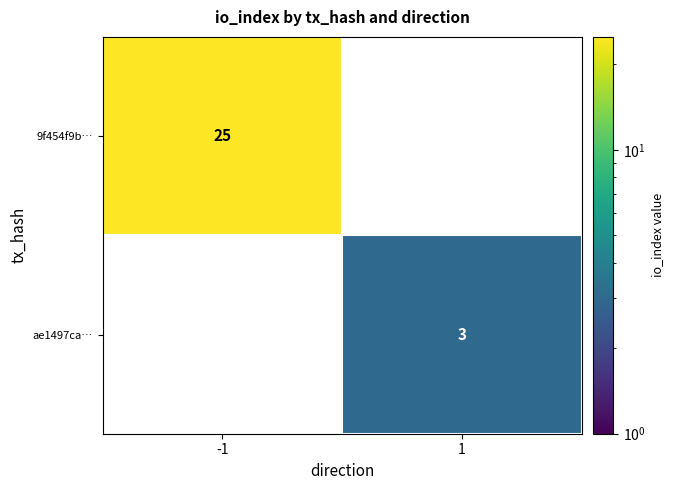

Which label corresponds to the largest value in the chart?

-1